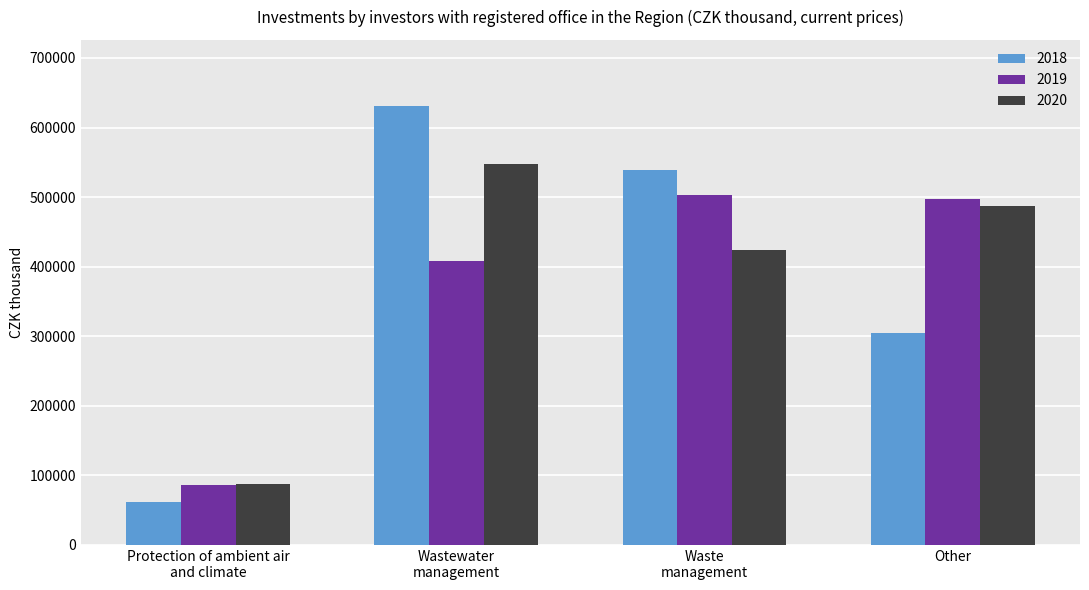

At Wastewater
management, list the series in order from smallest to largest.

2019, 2020, 2018